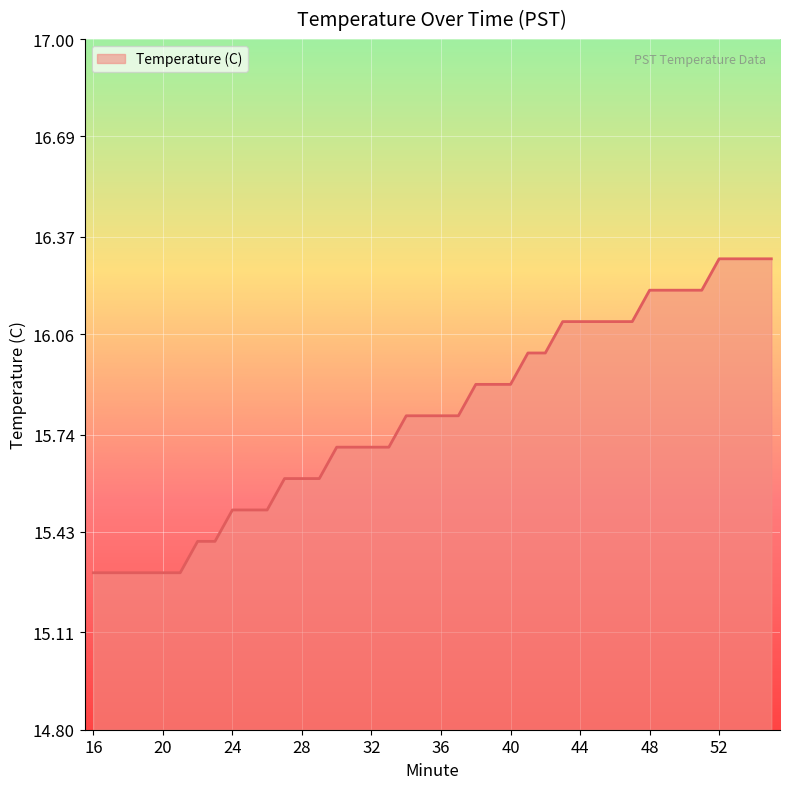

Reading left to right, list all the values displayed in this chart.

15.3	15.3	15.3	15.3	15.3	15.3	15.4	15.4	15.5	15.5	15.5	15.6	15.6	15.6	15.7	15.7	15.7	15.7	15.8	15.8	15.8	15.8	15.9	15.9	15.9	16.0	16.0	16.1	16.1	16.1	16.1	16.1	16.2	16.2	16.2	16.2	16.3	16.3	16.3	16.3